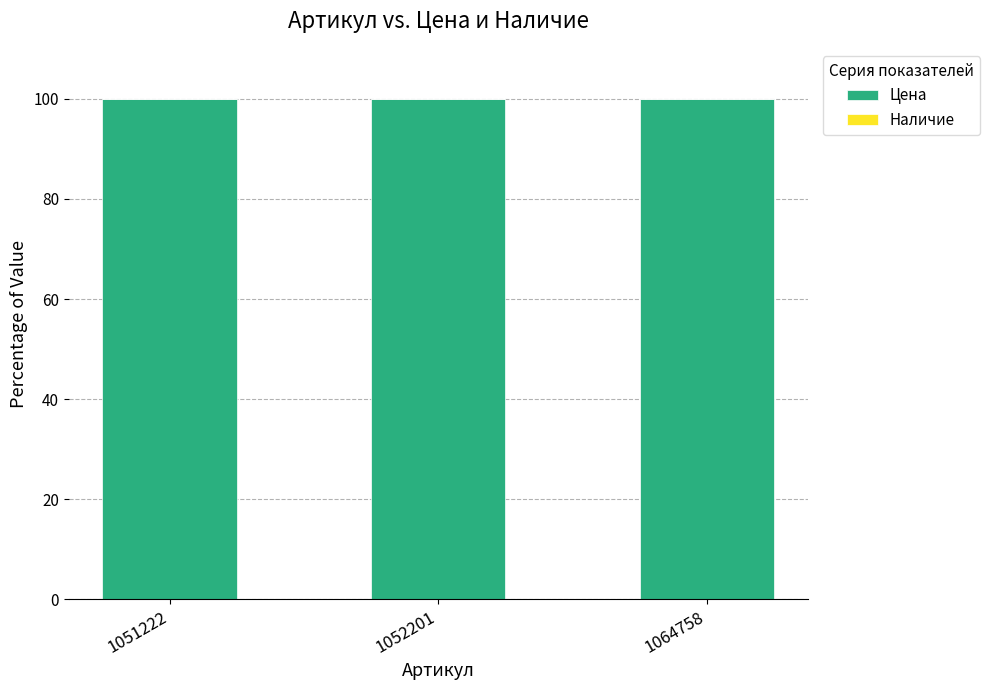

At which label is Цена closest to 100?

1051222